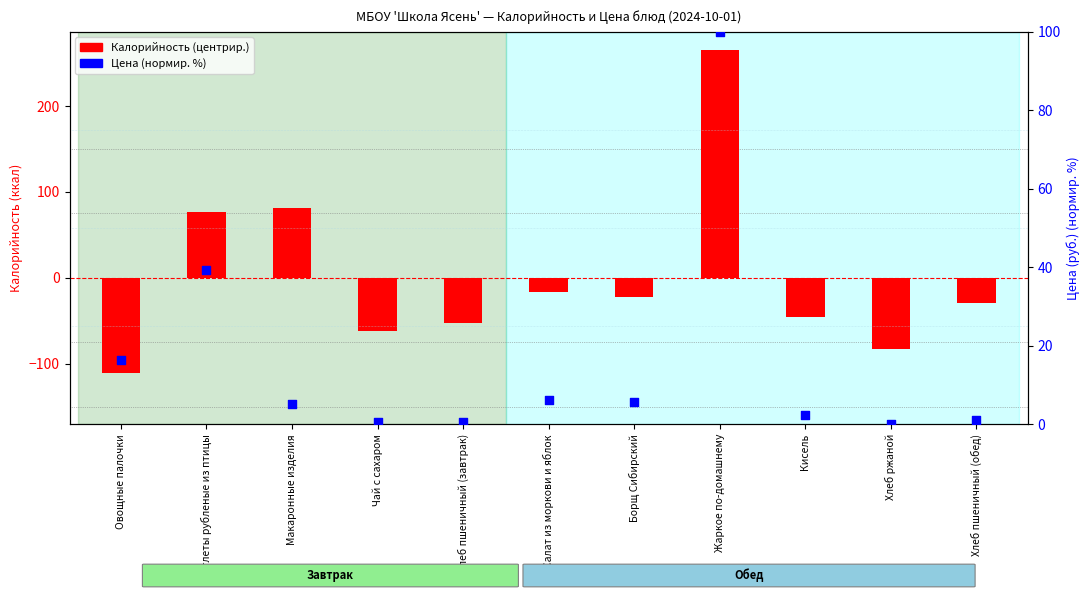

What is the total value across all series at Хлеб пшеничный (обед)?

-28.3